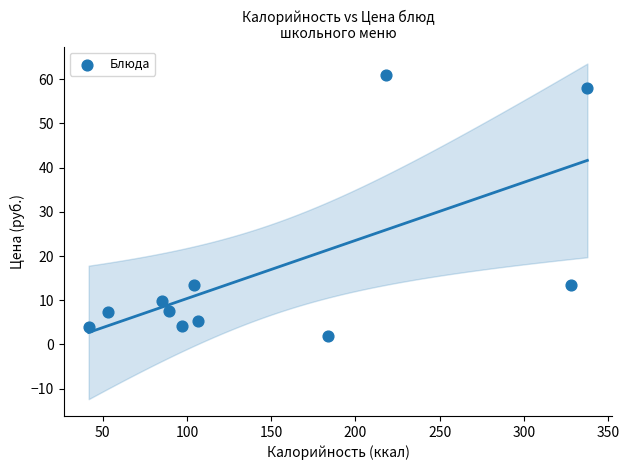

What is the range of Y values (max minus min)?

59.0